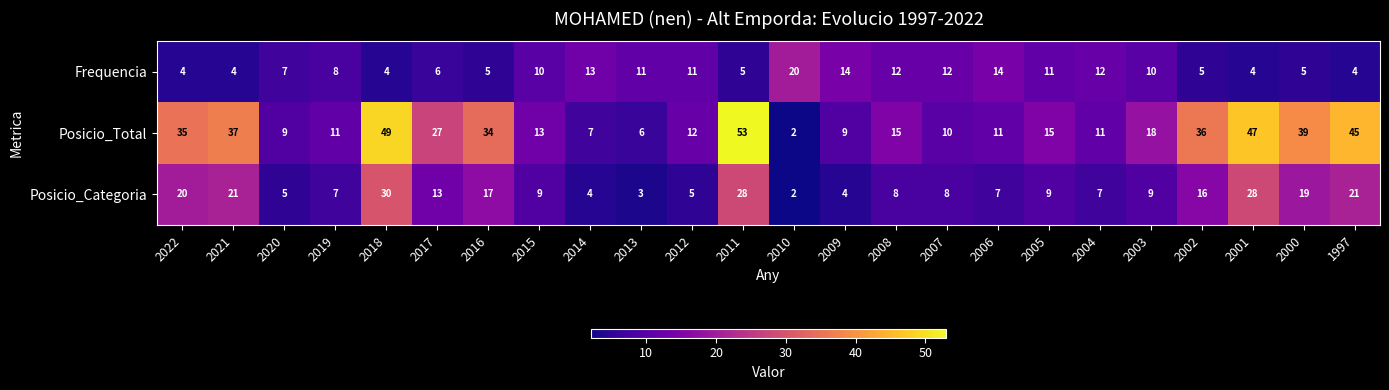

At how many categories does at least one series exceed 22?

10